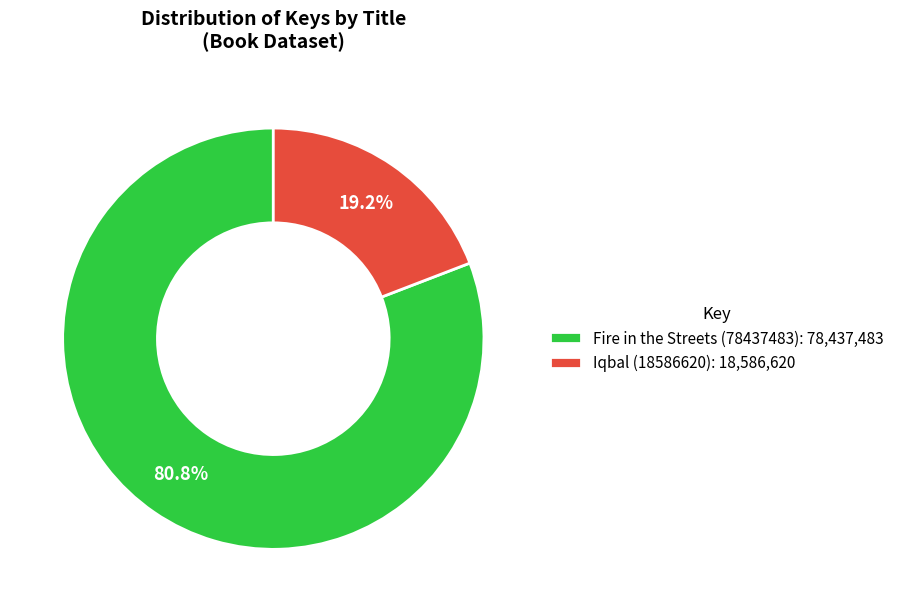

Which slice is the smallest?

Iqbal (18586620)